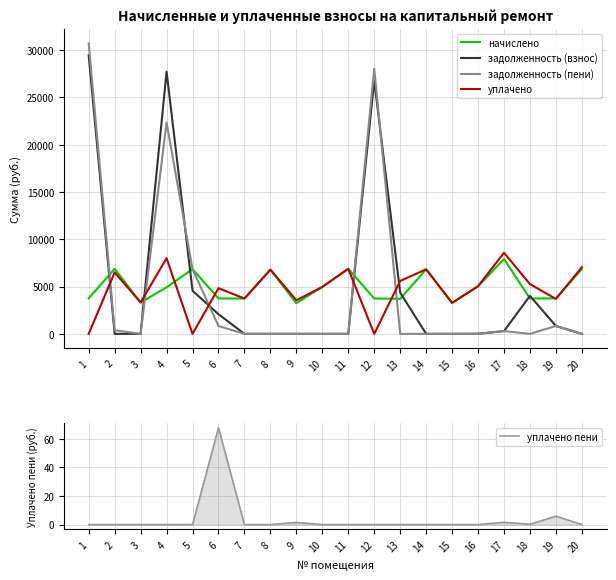

How many categories are shown in the chart?

20